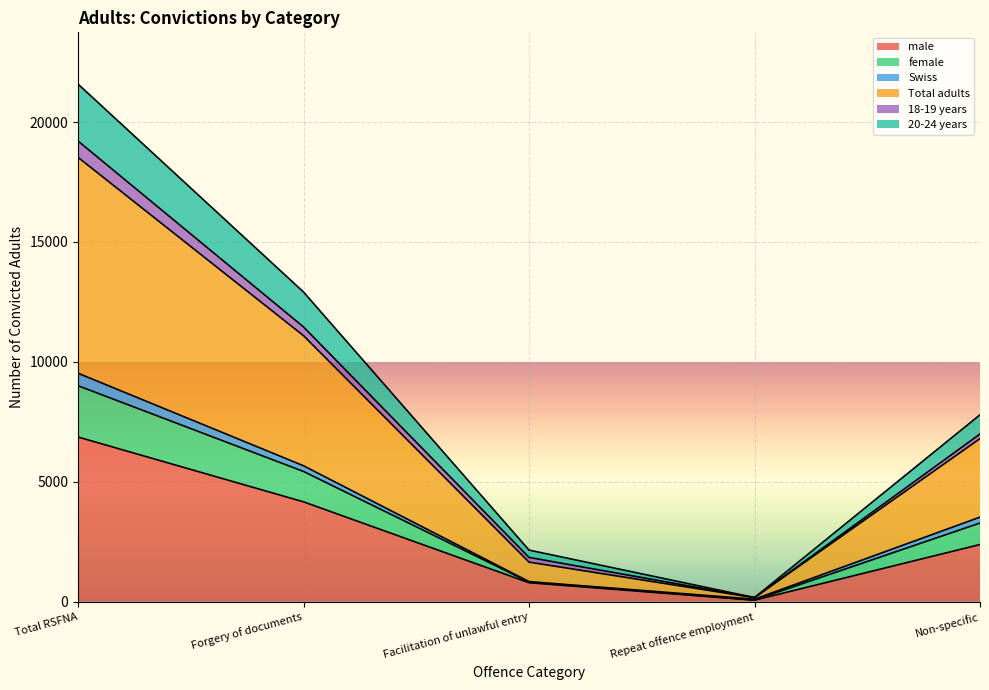

True or false: male has a value of 2548 at Total RSFNA.

False